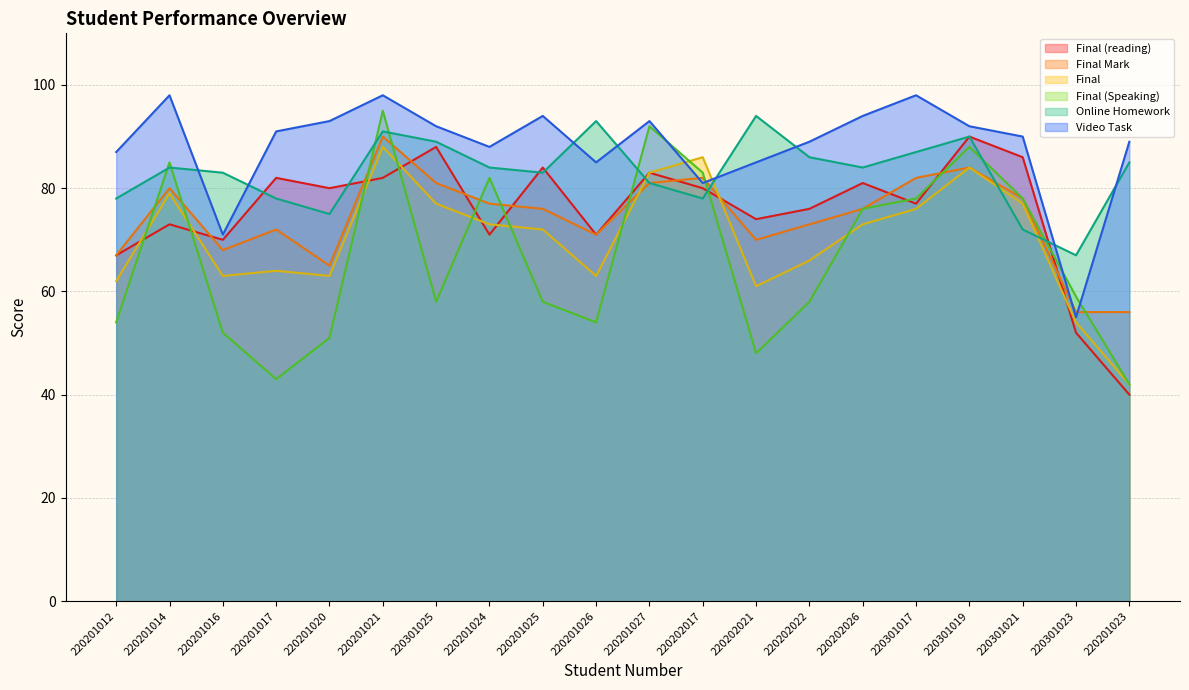

Reading left to right, extract all data points from this chart.

Final (reading): 220201012=67	220201014=73	220201016=70	220201017=82	220201020=80	220201021=82	220301025=88	220201024=71	220201025=84	220201026=71	220201027=83	220202017=80	220202021=74	220202022=76	220202026=81	220301017=77	220301019=90	220301021=86	220301023=52	220201023=40
Final Mark: 220201012=67	220201014=80	220201016=68	220201017=72	220201020=65	220201021=90	220301025=81	220201024=77	220201025=76	220201026=71	220201027=81	220202017=82	220202021=70	220202022=73	220202026=76	220301017=82	220301019=84	220301021=78	220301023=56	220201023=56
Final: 220201012=62	220201014=79	220201016=63	220201017=64	220201020=63	220201021=88	220301025=77	220201024=73	220201025=72	220201026=63	220201027=83	220202017=86	220202021=61	220202022=66	220202026=73	220301017=76	220301019=84	220301021=77	220301023=54	220201023=42
Final (Speaking): 220201012=54	220201014=85	220201016=52	220201017=43	220201020=51	220201021=95	220301025=58	220201024=82	220201025=58	220201026=54	220201027=92	220202017=83	220202021=48	220202022=58	220202026=76	220301017=78	220301019=88	220301021=78	220301023=59	220201023=42
Online Homework: 220201012=78	220201014=84	220201016=83	220201017=78	220201020=75	220201021=91	220301025=89	220201024=84	220201025=83	220201026=93	220201027=81	220202017=78	220202021=94	220202022=86	220202026=84	220301017=87	220301019=90	220301021=72	220301023=67	220201023=85
Video Task: 220201012=87	220201014=98	220201016=71	220201017=91	220201020=93	220201021=98	220301025=92	220201024=88	220201025=94	220201026=85	220201027=93	220202017=81	220202021=85	220202022=89	220202026=94	220301017=98	220301019=92	220301021=90	220301023=55	220201023=89